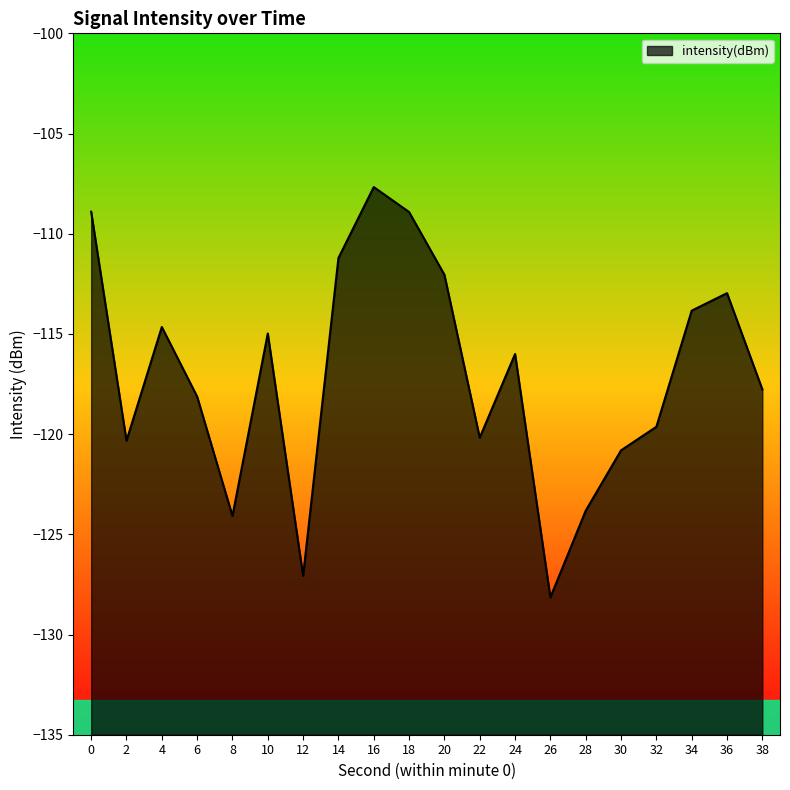

What is the change in value from 20 to 30?

-8.8